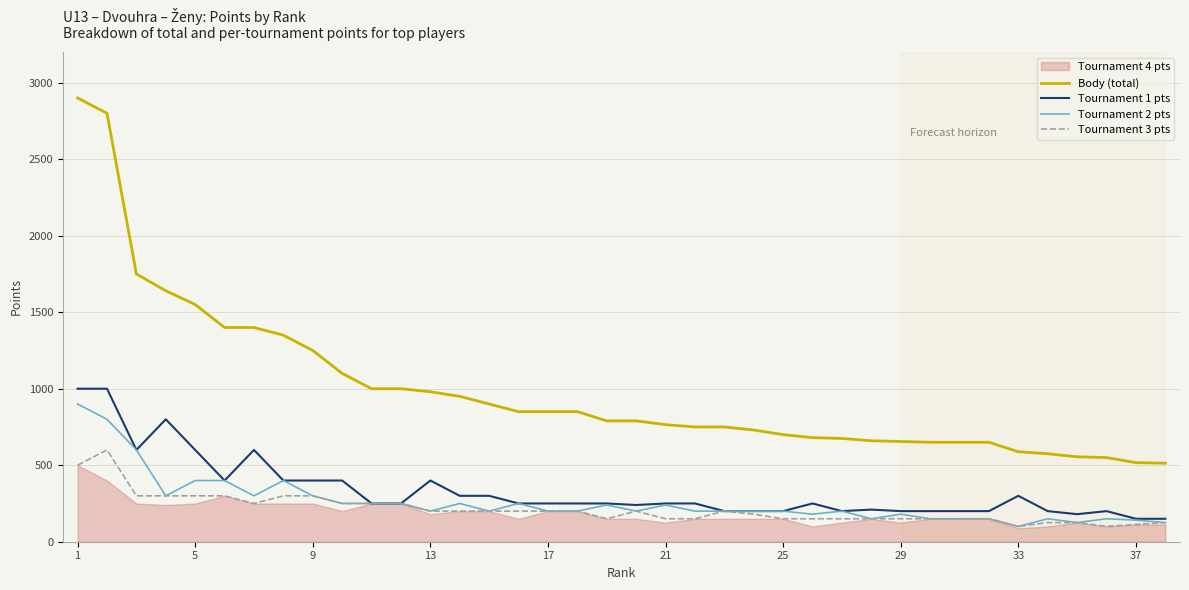

True or false: Tournament 3 pts and Body (total) cross at least once.

False